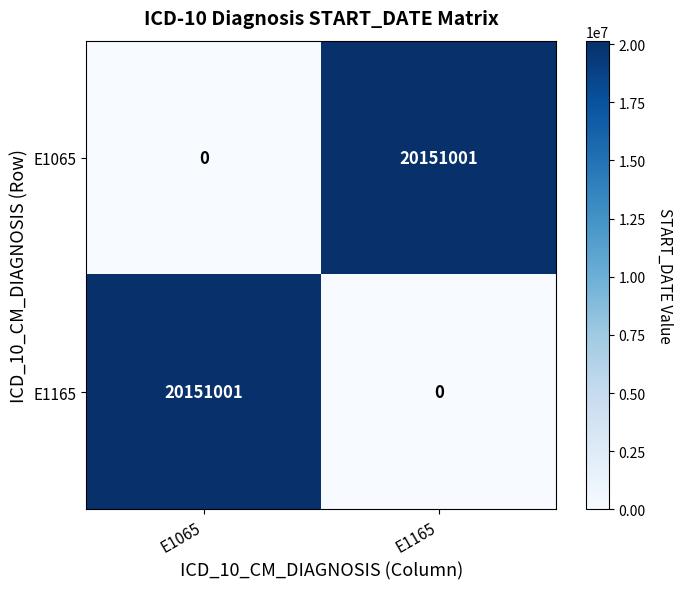

Count the number of data series in this chart.

2